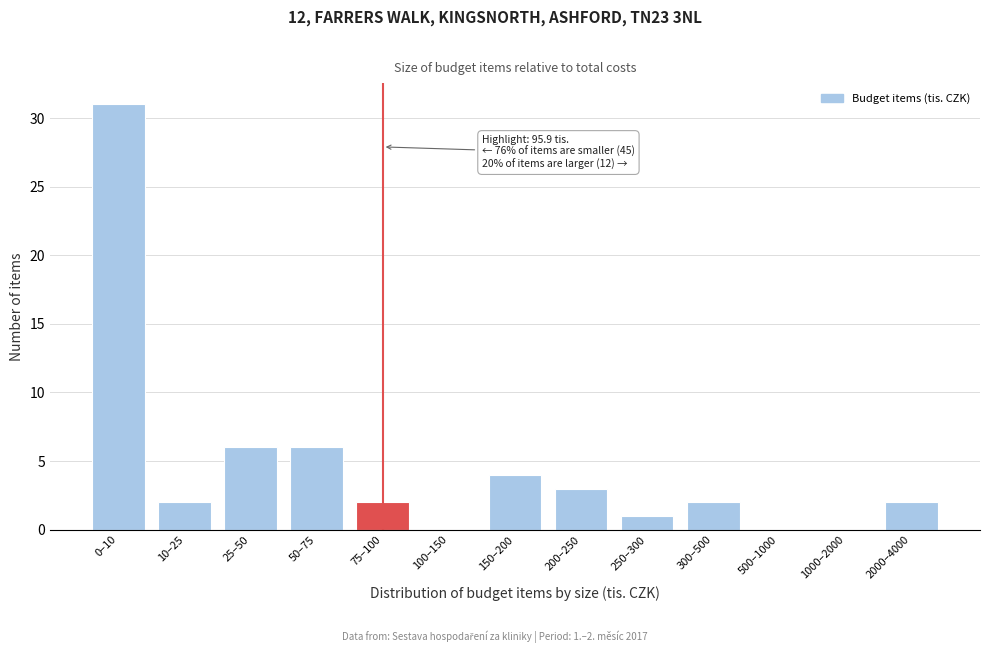

Reading right to left, extract all data points from this chart.

2000–4000=2	1000–2000=0	500–1000=0	300–500=2	250–300=1	200–250=3	150–200=4	100–150=0	75–100=2	50–75=6	25–50=6	10–25=2	0–10=31